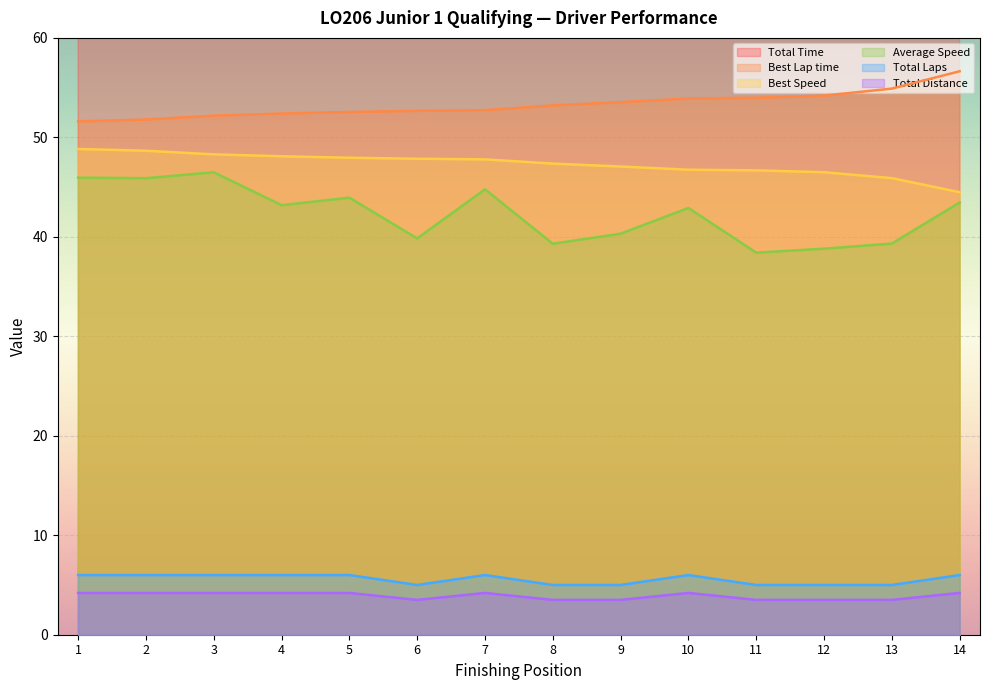

Reading left to right, list all the values displayed in this chart.

Total Time: 329.1	329.4	325.2	350.1	344.1	316.3	337.7	320.6	312.5	352.4	328.0	324.7	320.4	348.0
Best Lap time: 51.6	51.8	52.2	52.4	52.6	52.7	52.7	53.2	53.5	53.9	54.0	54.2	54.9	56.6
Best Speed: 48.8	48.7	48.3	48.1	48.0	47.9	47.8	47.4	47.1	46.7	46.7	46.5	45.9	44.5
Average Speed: 45.9	45.9	46.5	43.2	43.9	39.8	44.8	39.3	40.3	42.9	38.4	38.8	39.3	43.5
Total Laps: 6.0	6.0	6.0	6.0	6.0	5.0	6.0	5.0	5.0	6.0	5.0	5.0	5.0	6.0
Total Distance: 4.2	4.2	4.2	4.2	4.2	3.5	4.2	3.5	3.5	4.2	3.5	3.5	3.5	4.2